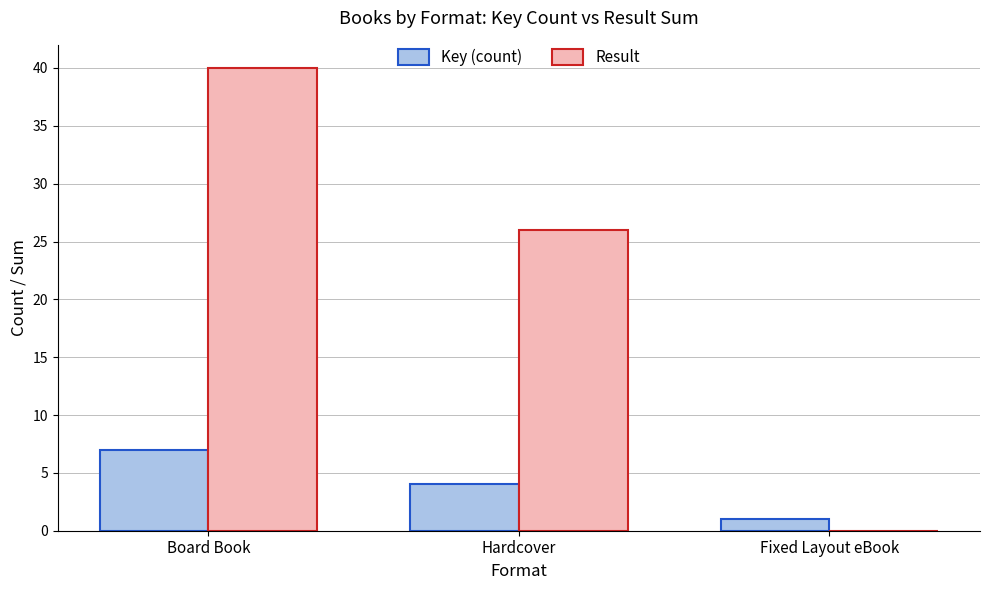

At which label is Key (count) closest to 4?

Hardcover